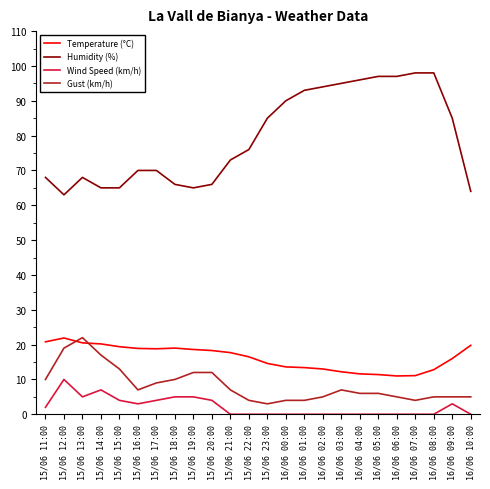

True or false: Temperature (°C) and Humidity (%) intersect in this chart.

False